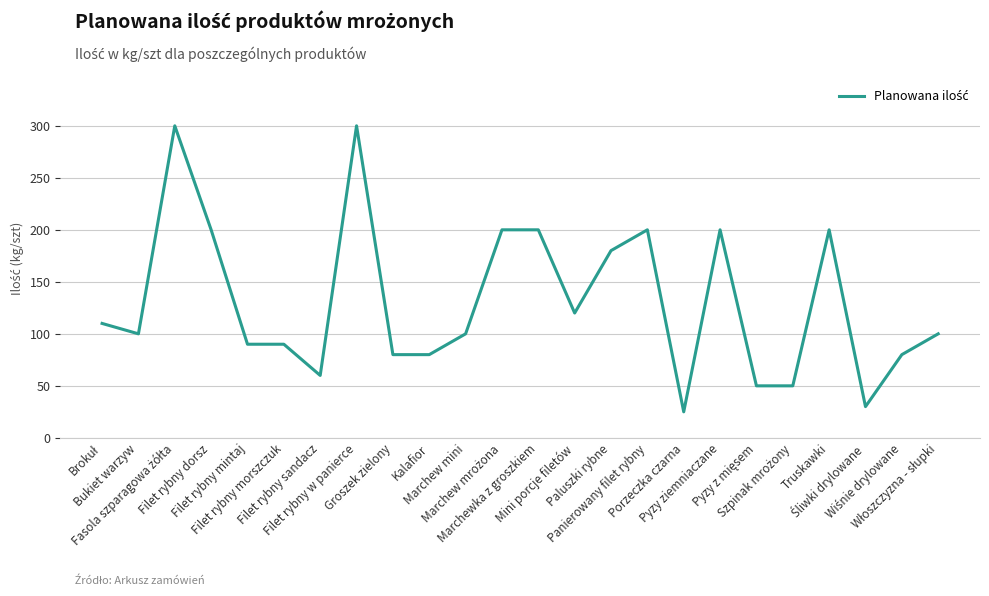

Does the chart have visible grid lines?

Yes